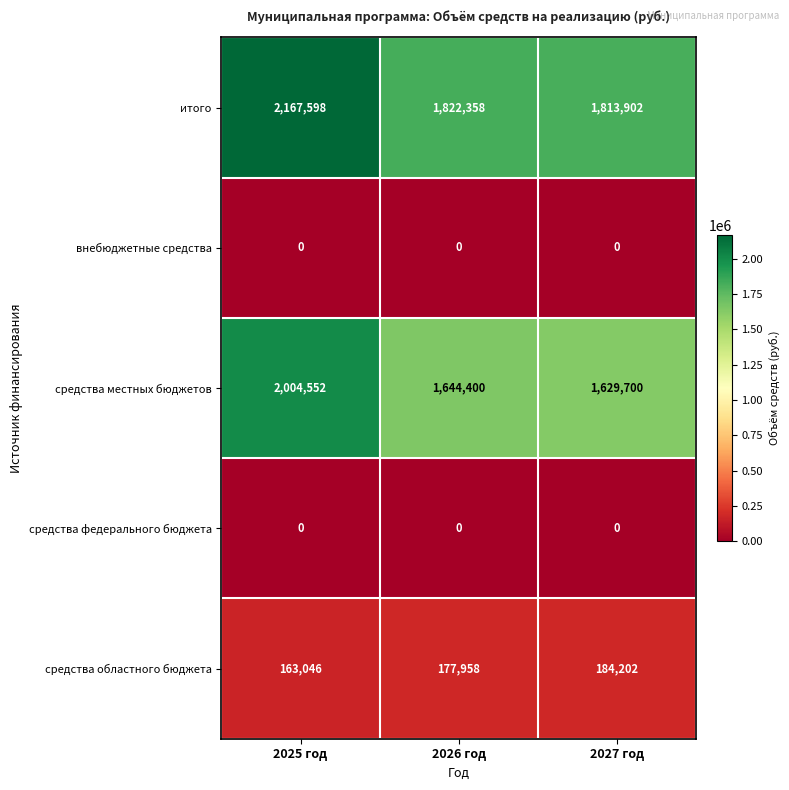

How many series are shown in this chart?

5